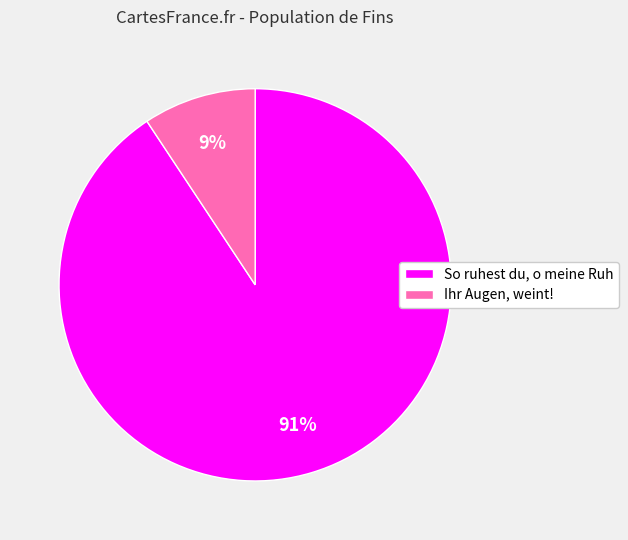

Is the sum of So ruhest du, o meine Ruh and Ihr Augen, weint! greater than half?

Yes